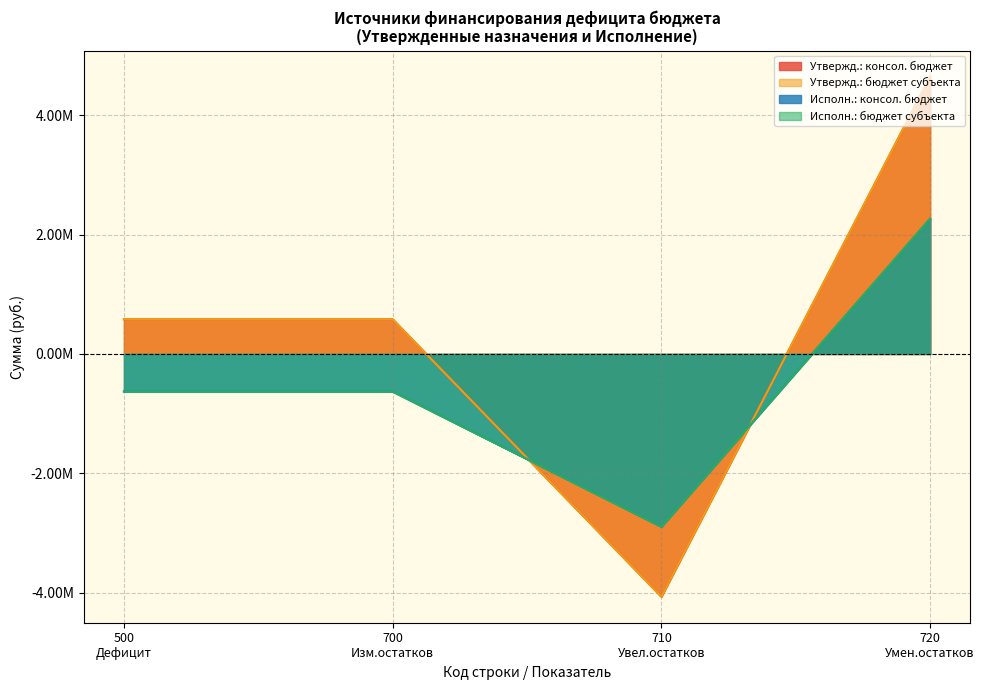

Which series has the largest total across all categories?

Утвержденные (консол. бюджет)